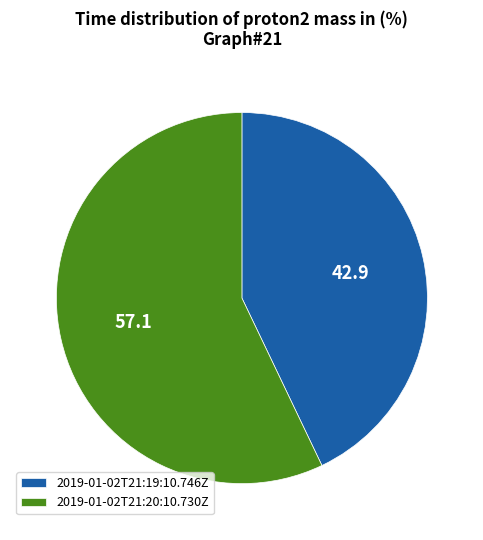

What is the ratio of the value at 2019-01-02T21:20:10.730Z to the value at 2019-01-02T21:19:10.746Z?

1.3